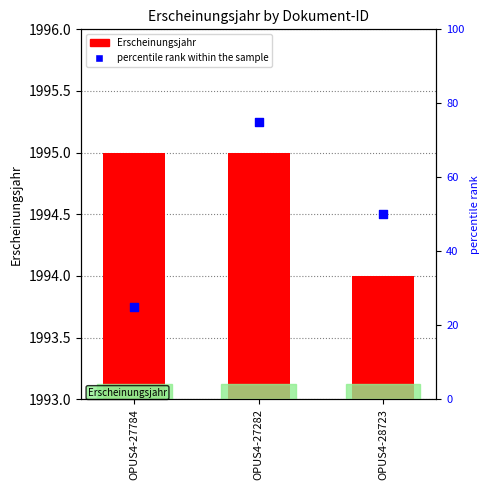

At which category is the sum across all series the highest?

OPUS4-27282